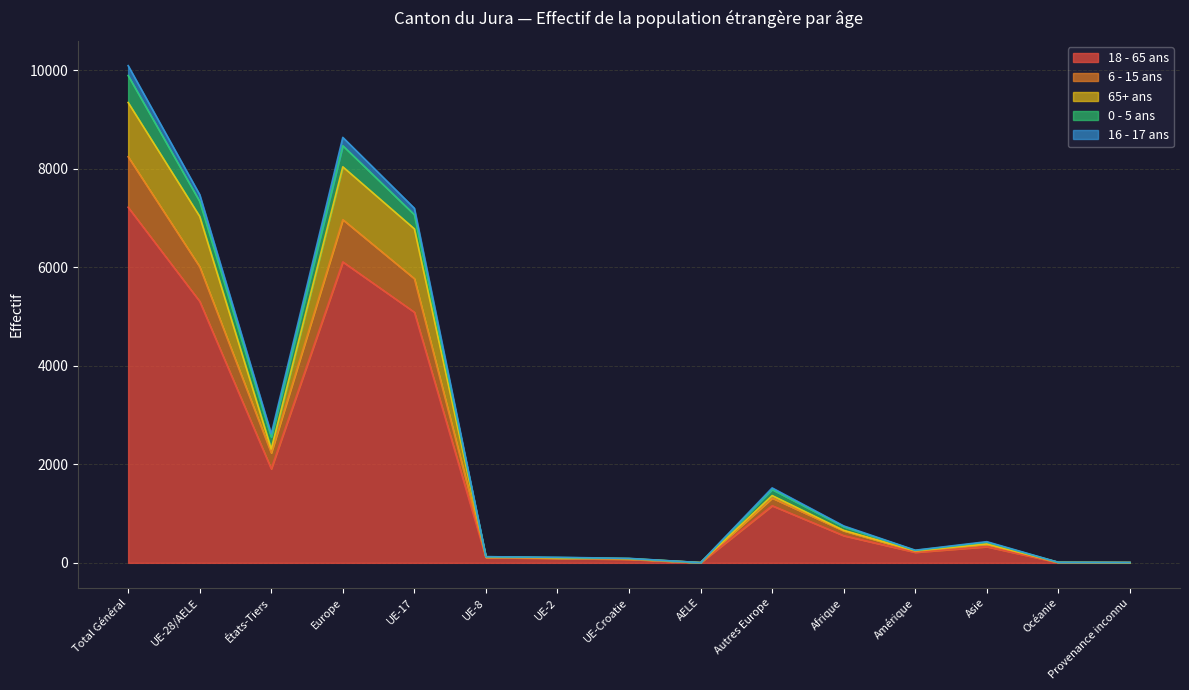

Does the chart display data point markers on the line(s)?

No